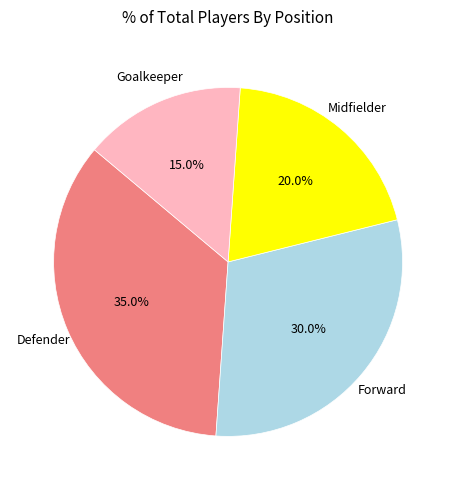

The Goalkeeper slice represents 4% of the pie. True or false?

False